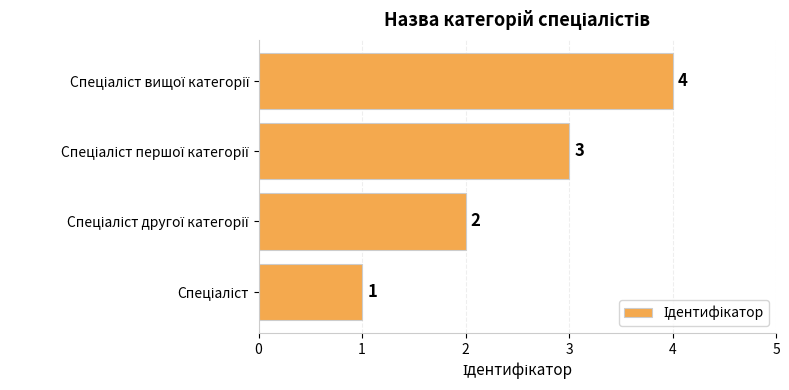

What is the greatest value displayed?

4